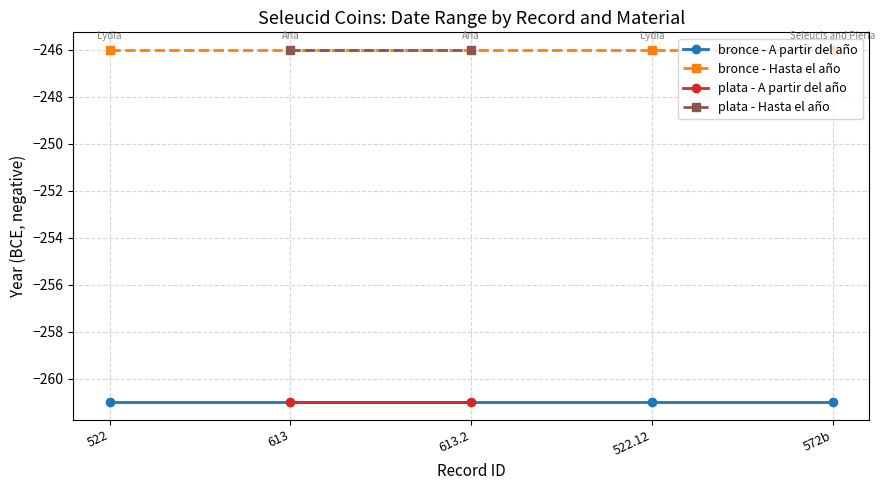

At sc.1.613, list the series in order from largest to smallest.

Hasta el año, A partir del año